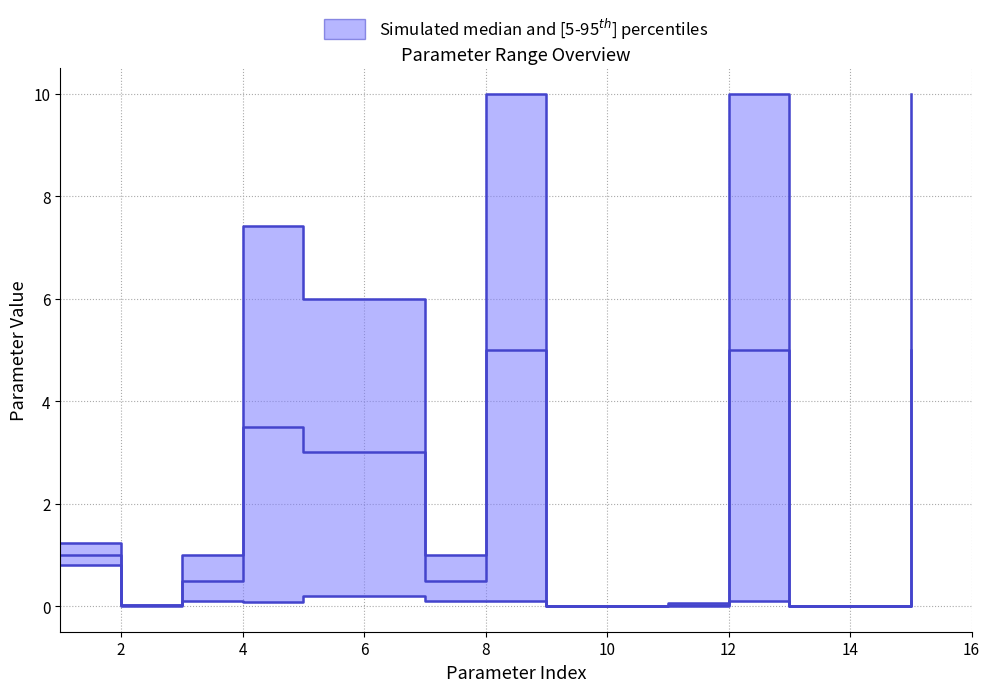

Which series has the largest range (max minus min)?

upper